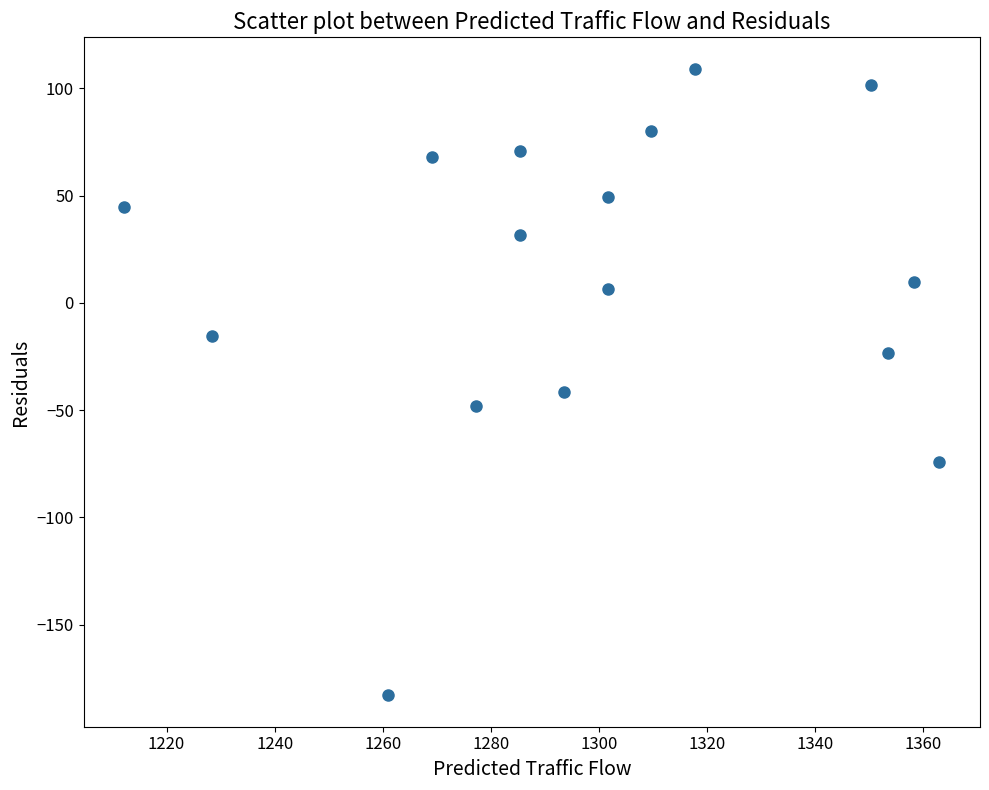

What is the range of X values (max minus min)?

150.8